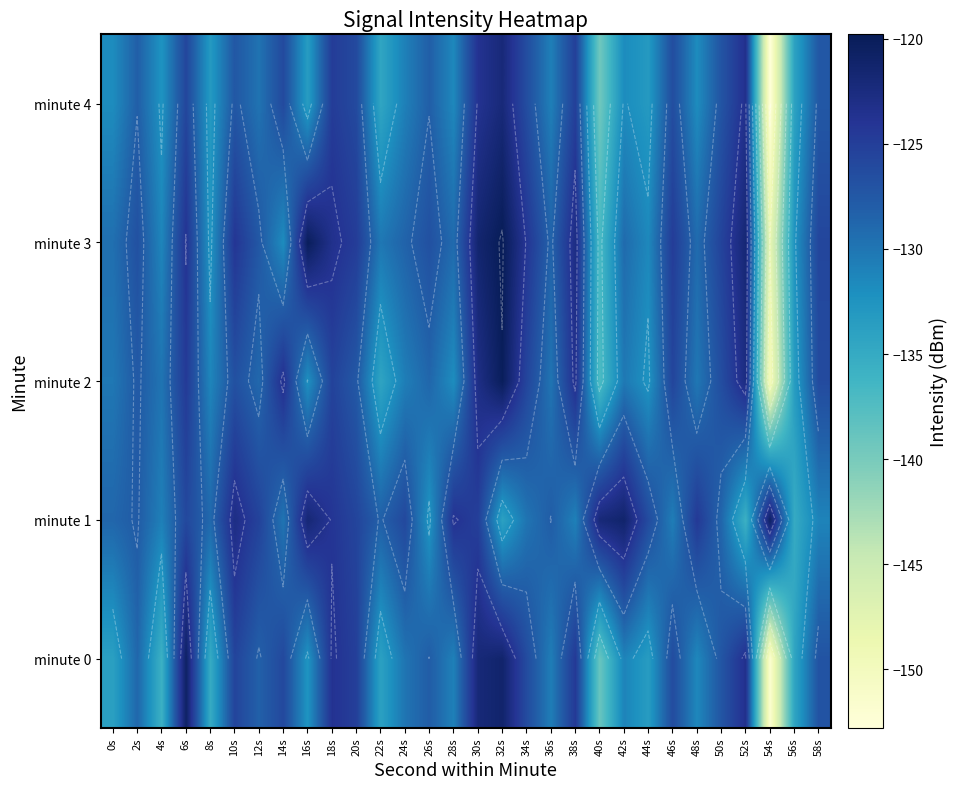

Is the value of minute 1 at 10s greater than the value of minute 0 at 58s?

Yes